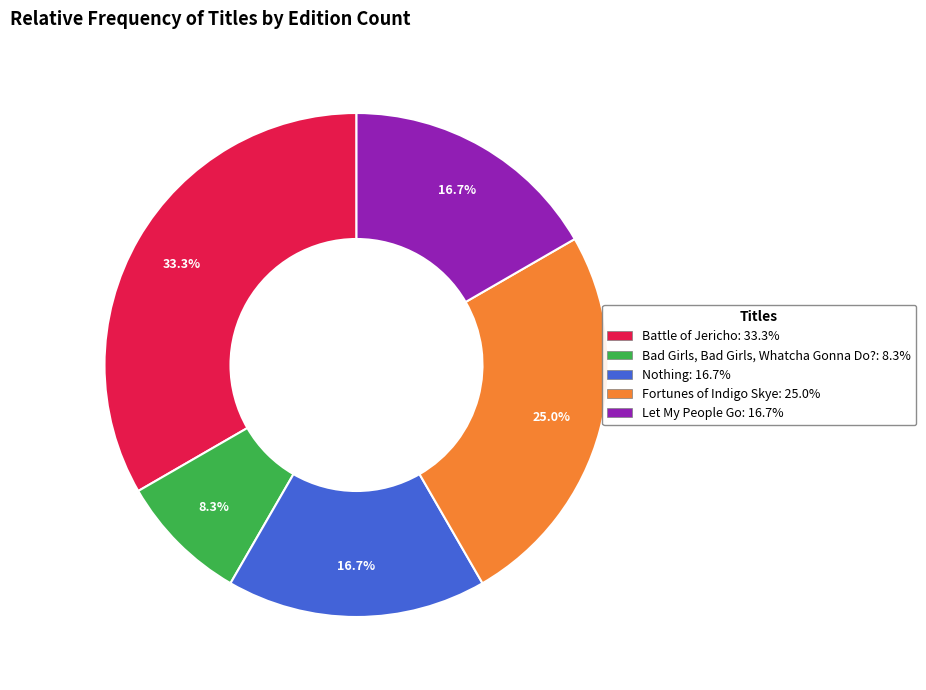

Is there any slice that represents more than half of the pie?

No